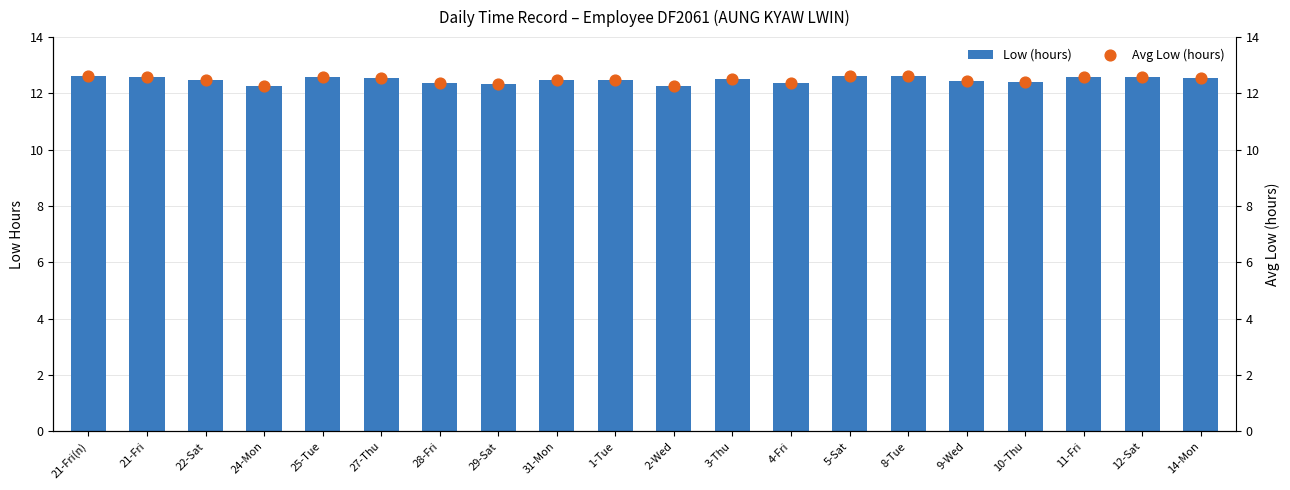

What is the total value across all series at 5-Sat?

25.2